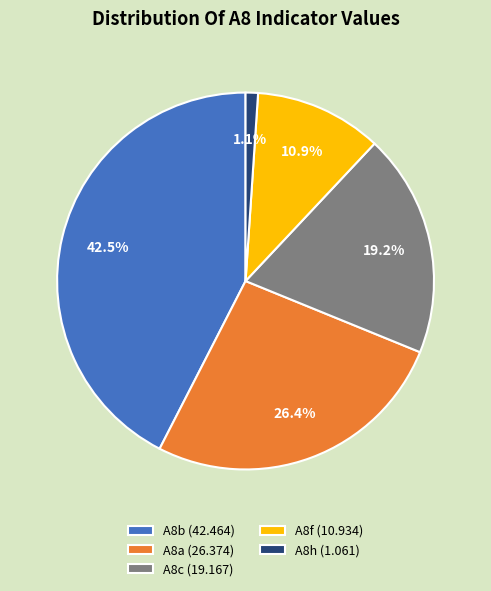

Which has a higher value, A8h or A8c?

A8c